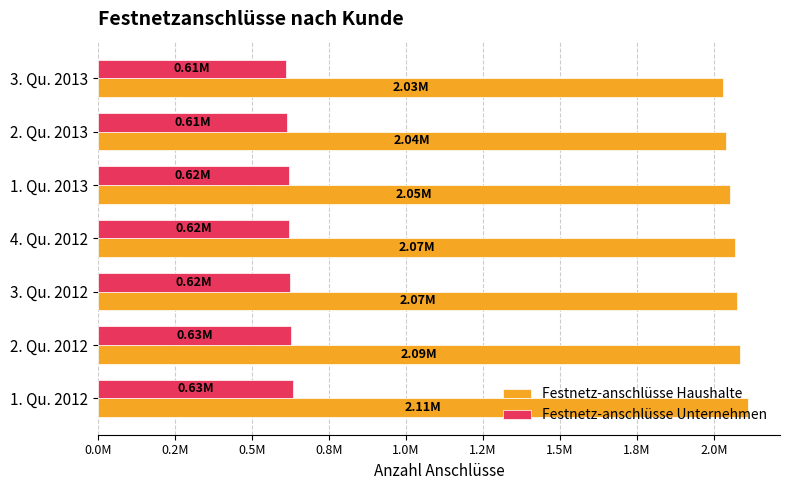

What are all the series names shown in the legend?

Festnetz-anschlüsse Haushalte, Festnetz-anschlüsse Unternehmen